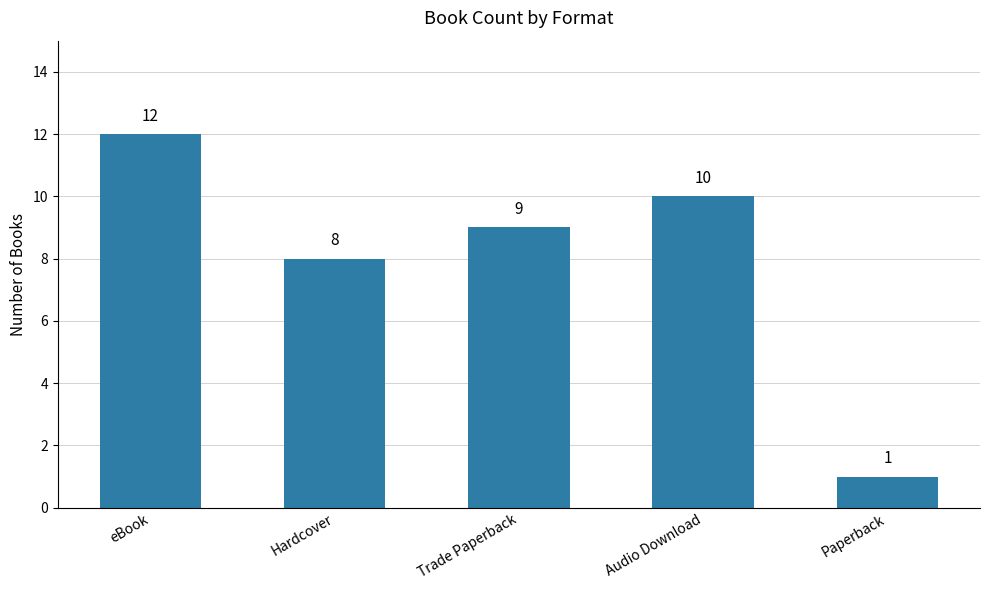

At which category does the chart reach its peak across all series?

eBook